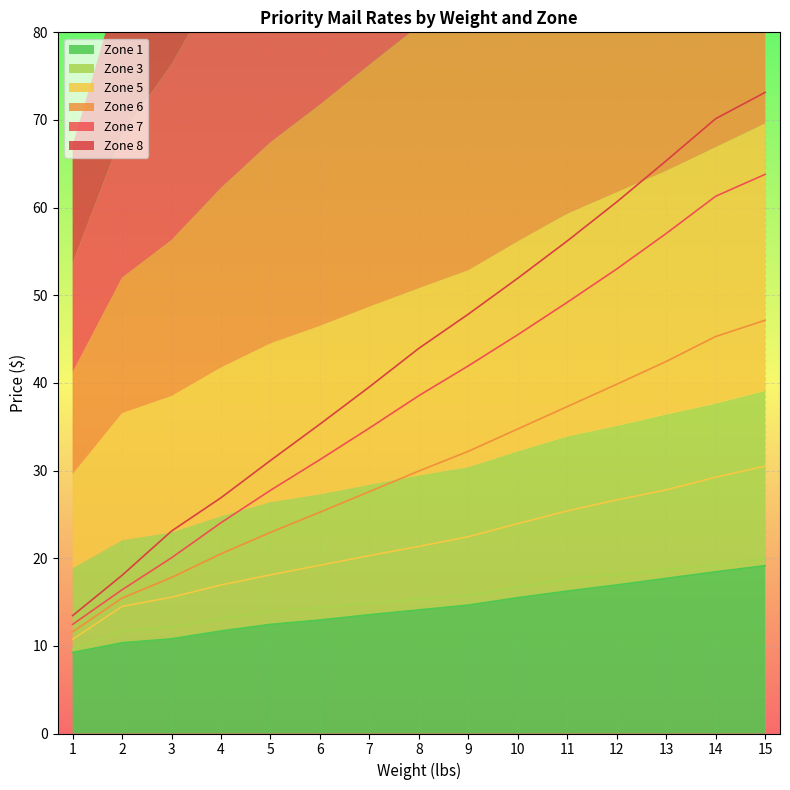

At 7, list the series in order from largest to smallest.

Zone 8, Zone 7, Zone 6, Zone 5, Zone 3, Zone 1